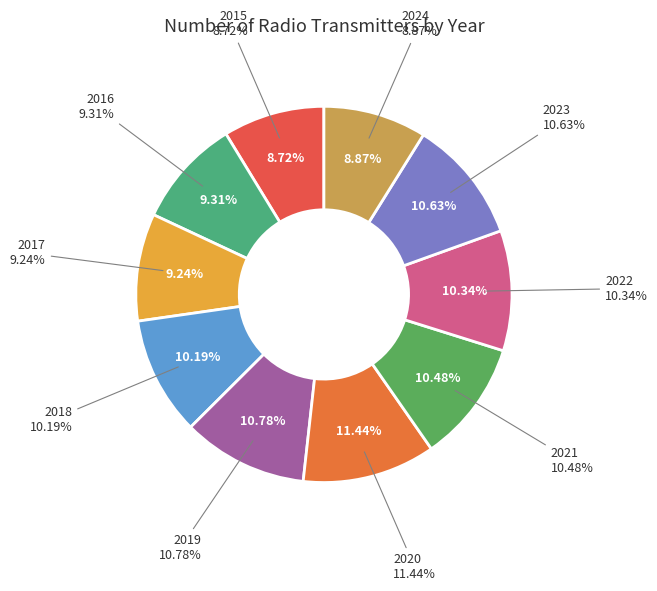

How many segments does this pie chart have?

10